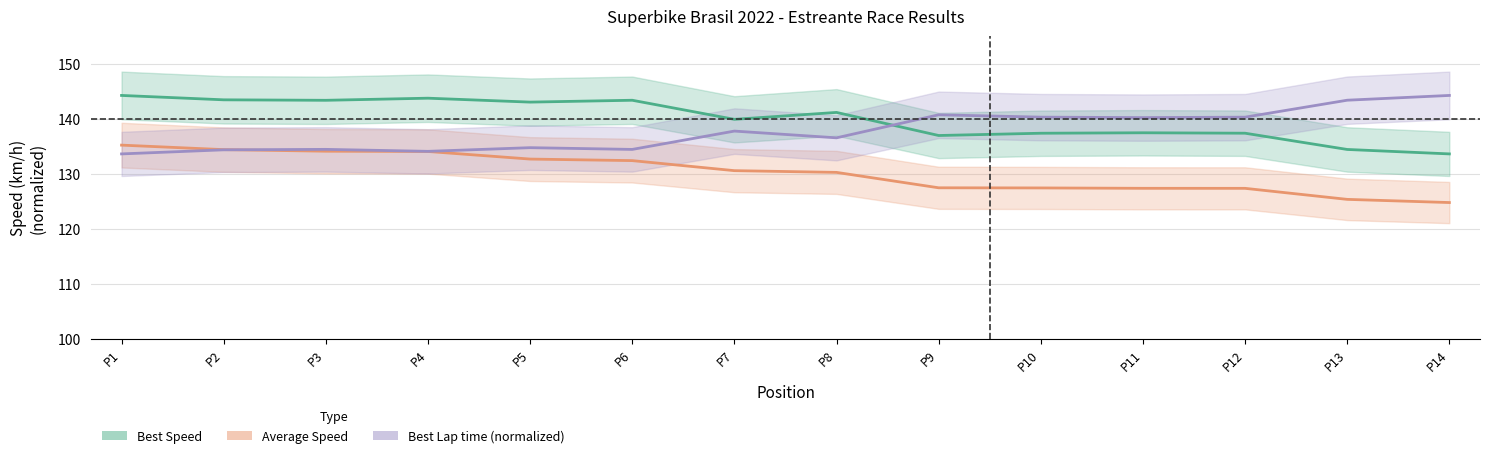

How many series are shown in this chart?

3